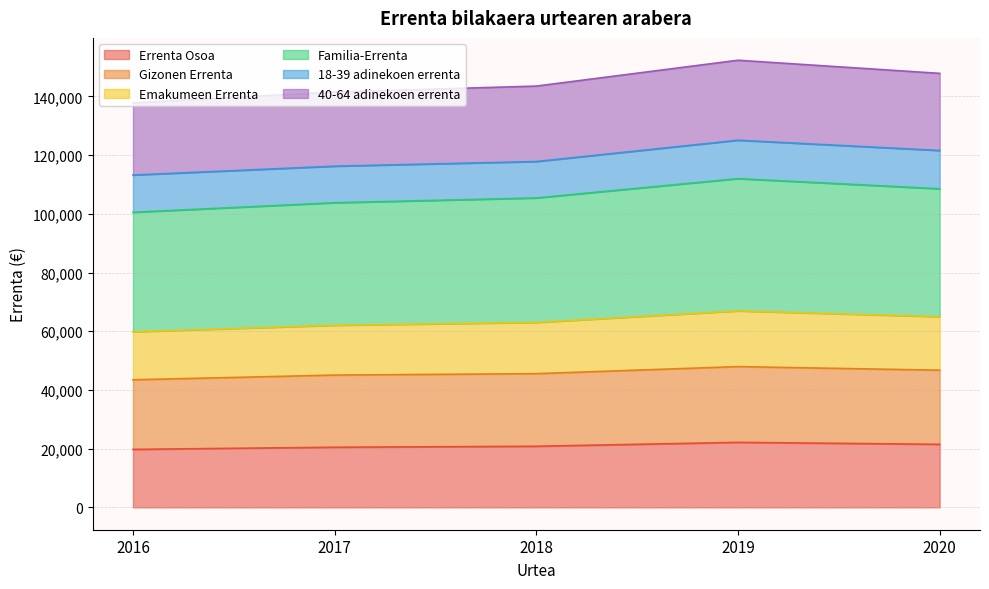

What are all the series names shown in the legend?

Errenta Osoa, Gizonen Errenta, Emakumeen Errenta, Familia-Errenta, 18-39 adinekoen errenta, 40-64 adinekoen errenta